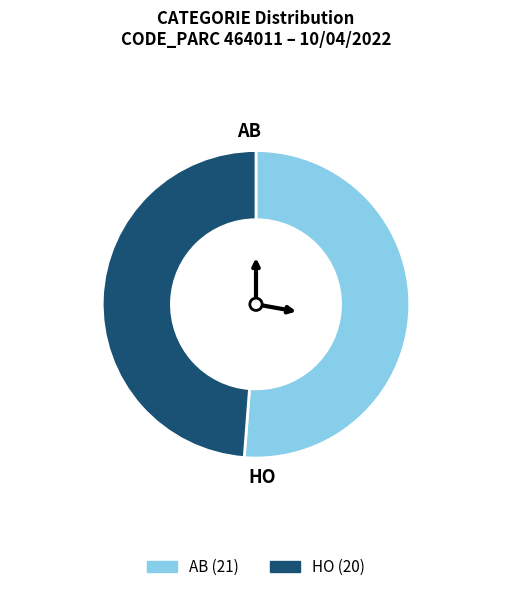

Do HO and AB together represent more than half of the pie?

Yes